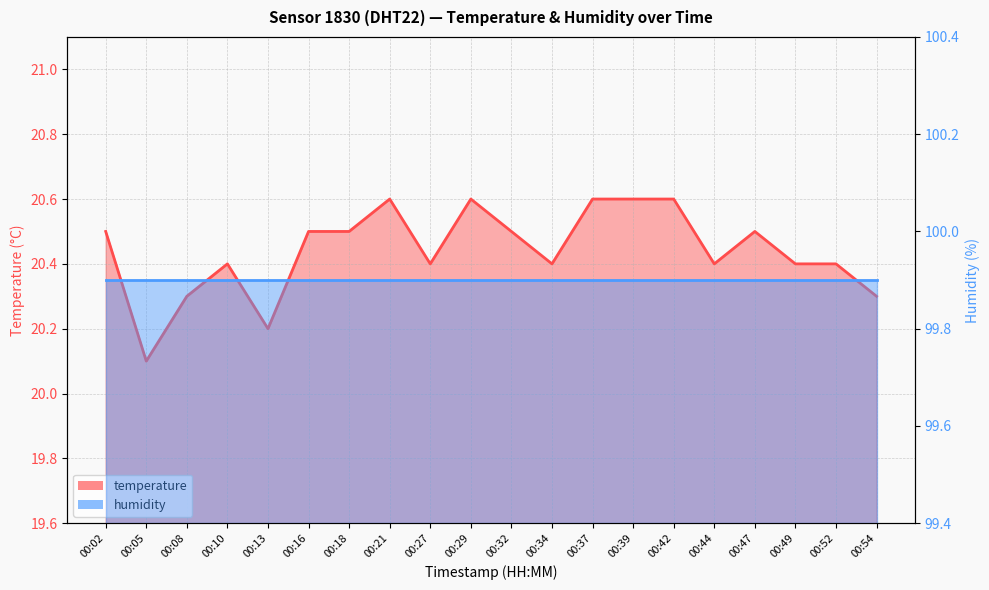

What is the ratio of the value at 00:39 to the value at 00:21?

1.0